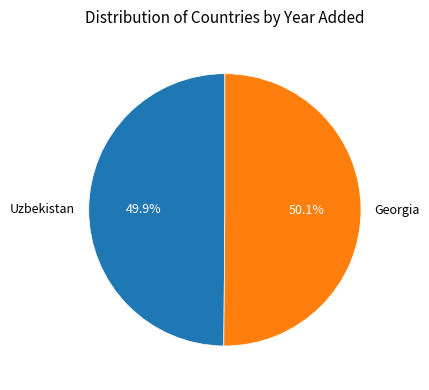

Count the number of slices in the pie.

2